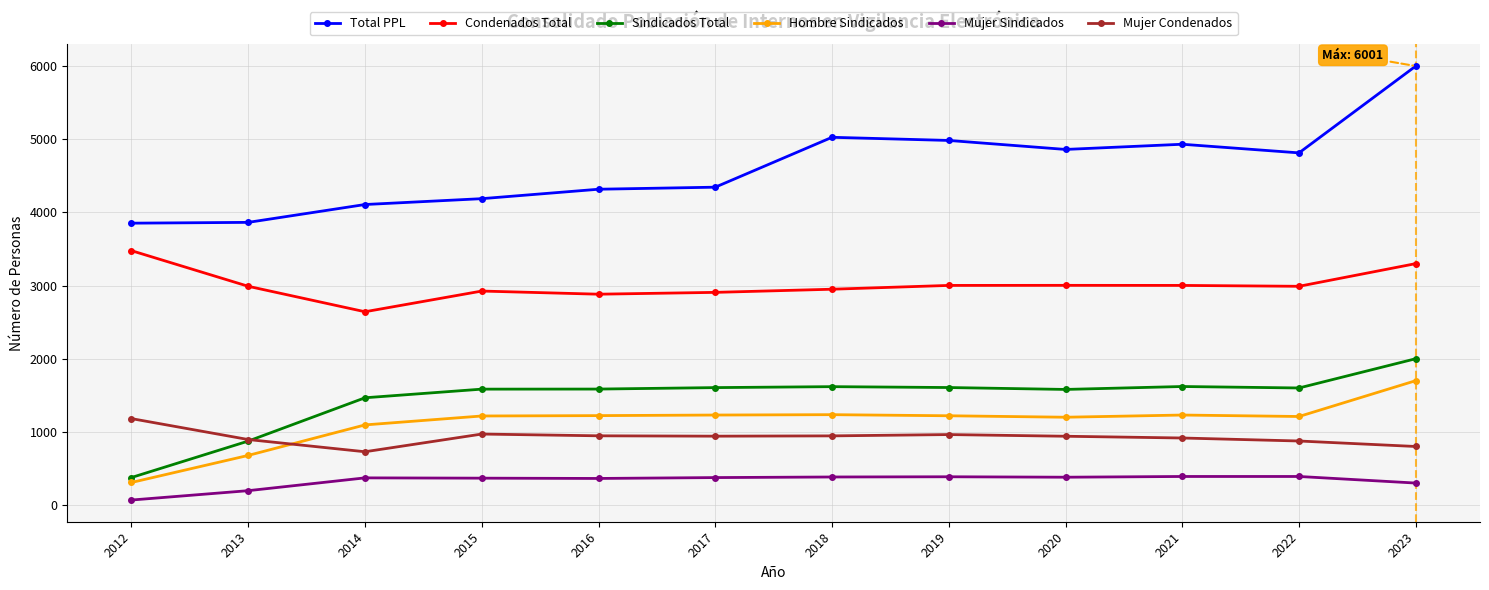

What are all the series names shown in the legend?

Total PPL, Condenados Total, Sindicados Total, Hombre Sindicados, Mujer Sindicados, Mujer Condenados